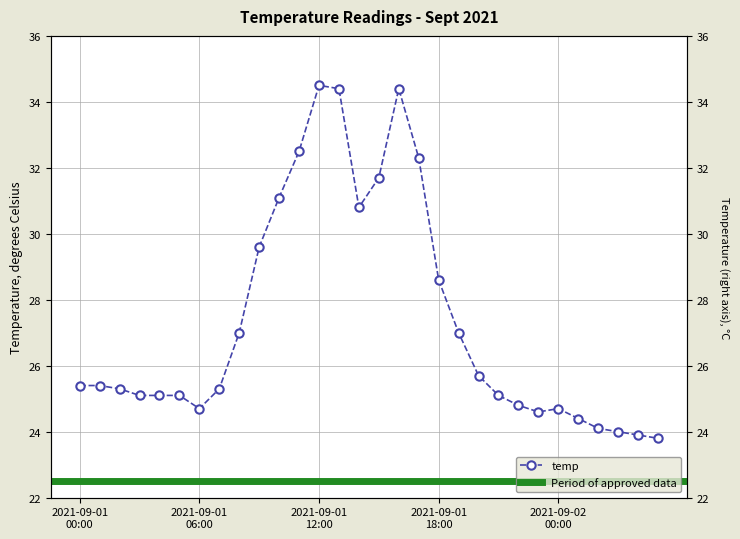

What value does the data have at 2021-09-01 01:00?

25.4